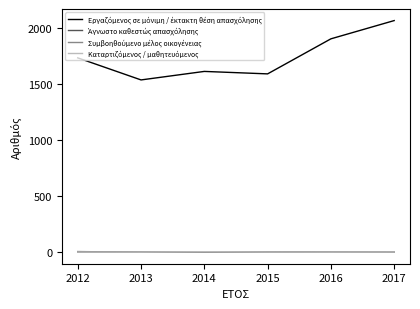

What is the difference between the highest and lowest values at 2016?

1905